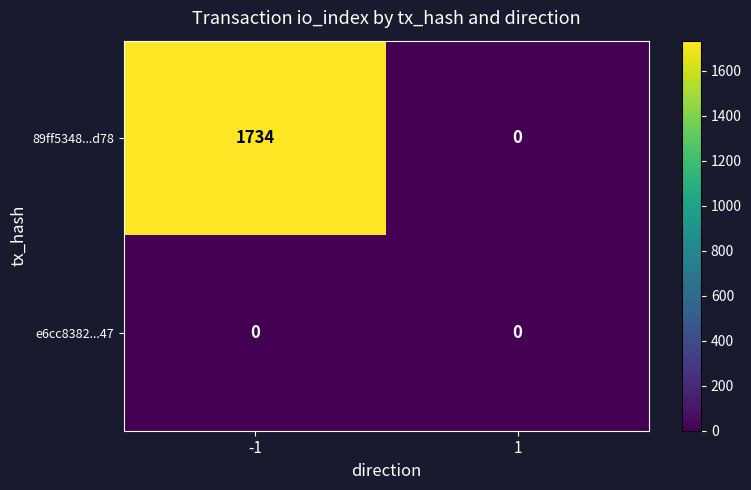

Reading left to right, transcribe all the data shown in this chart.

89ff5348...d78: 1734	0
e6cc8382...47: 0	0